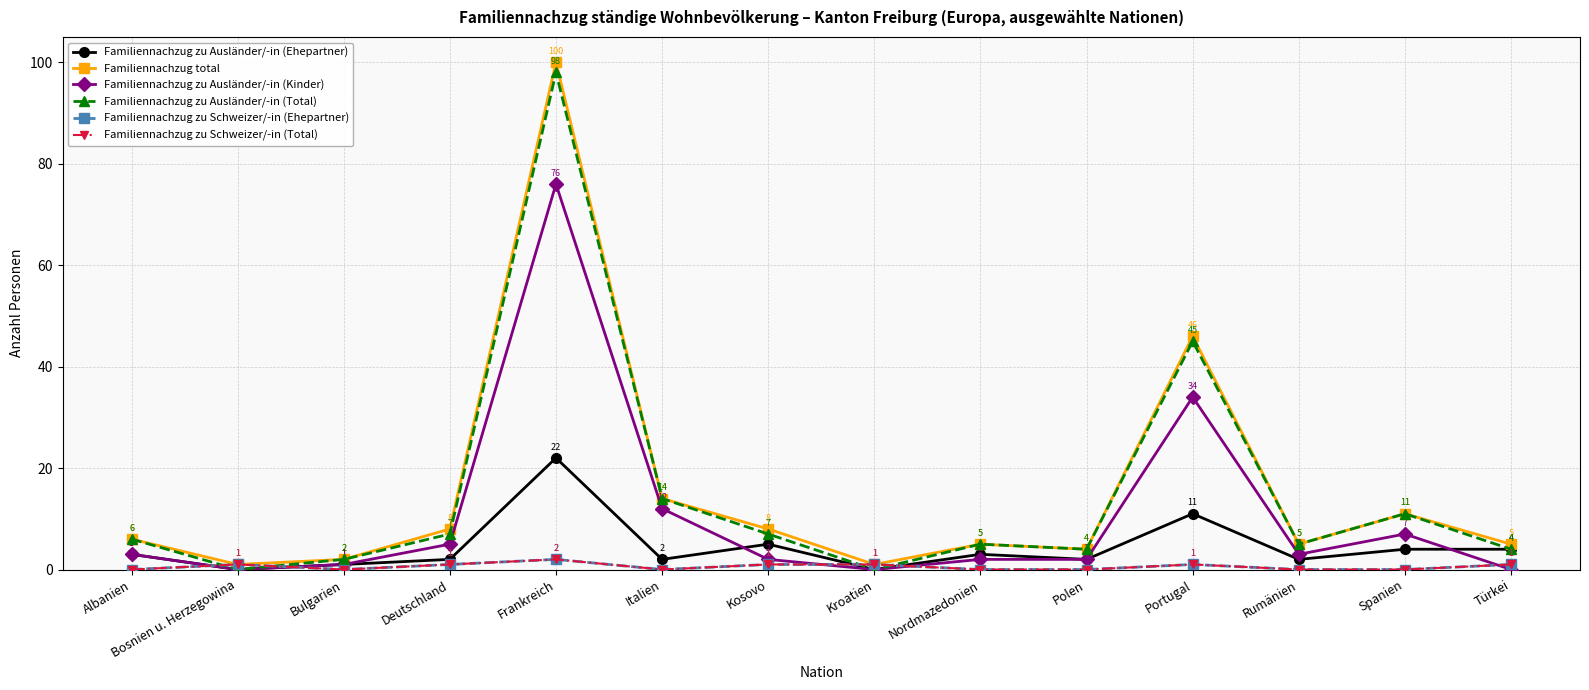

In Familiennachzug zu Schweizer/-in (Ehepartner), how many points are higher than both neighbors (excluding endpoints)?

3